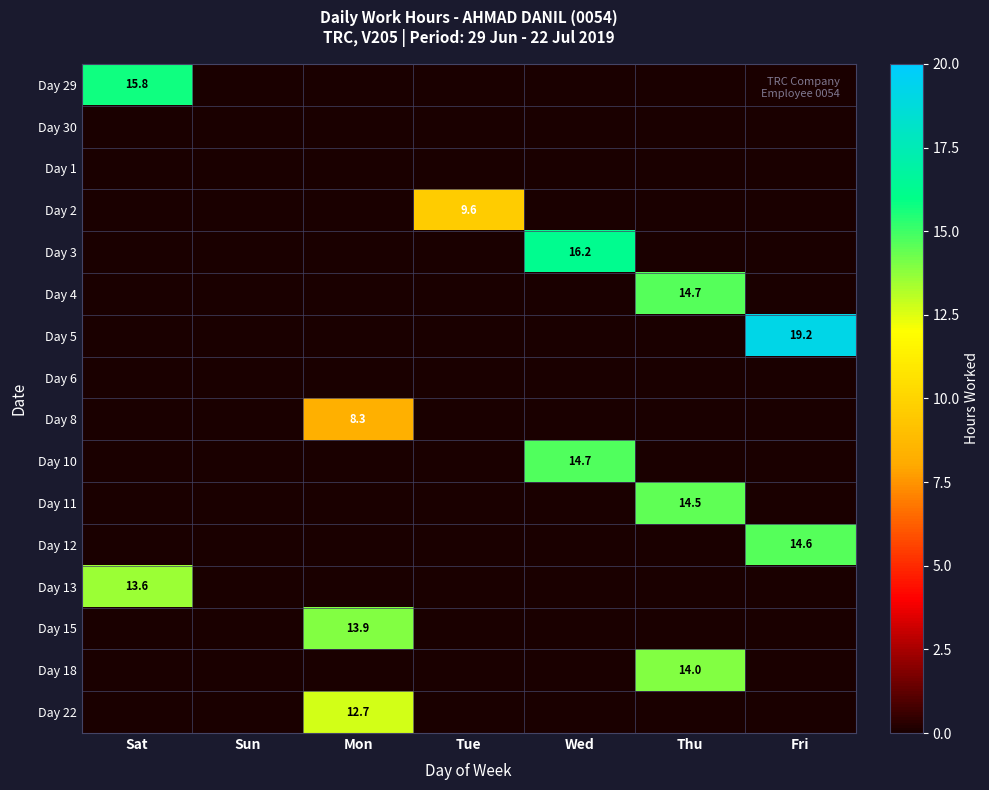

Is it true that Day 8 equals 8.3 at Mon?

True